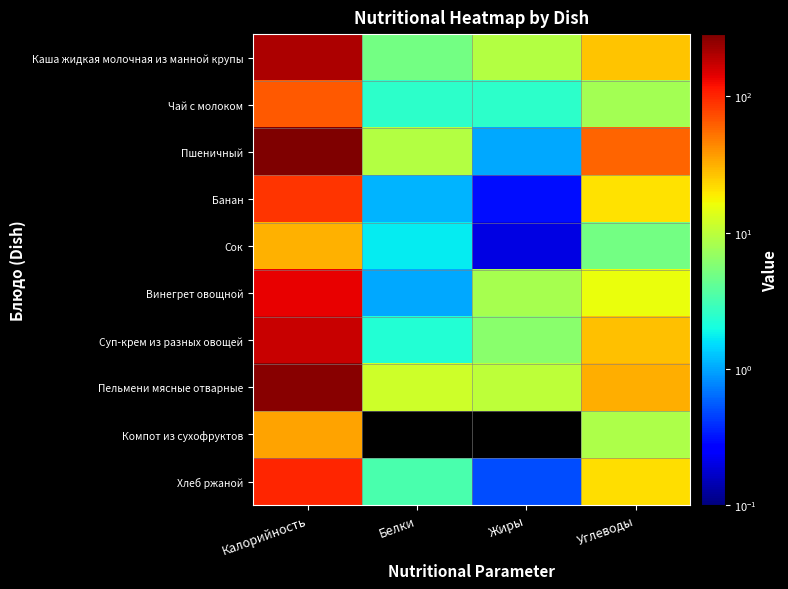

What is the total value across all series at Углеводы?

223.7